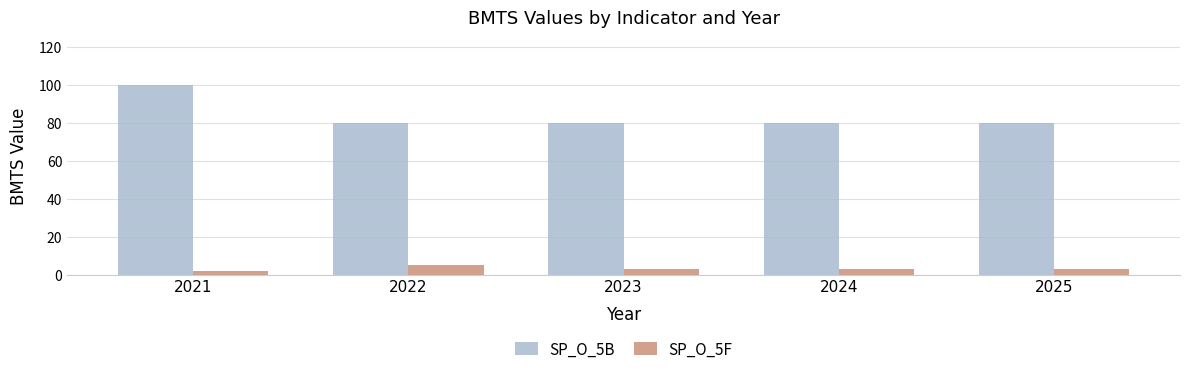

What is the minimum value shown in the chart?

2